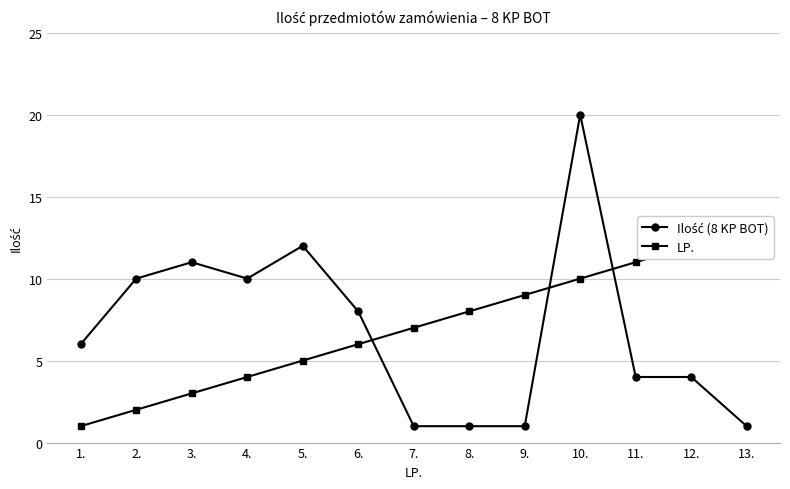

The value of Ilość (8 KP BOT) at 9. is 1. True or false?

False